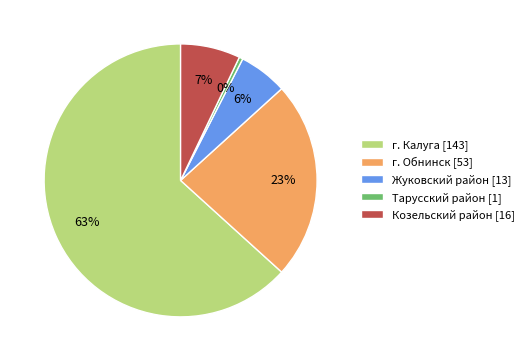

Rank the categories by value from highest to lowest.

г. Калуга, г. Обнинск, Козельский район, Жуковский район, Тарусский район